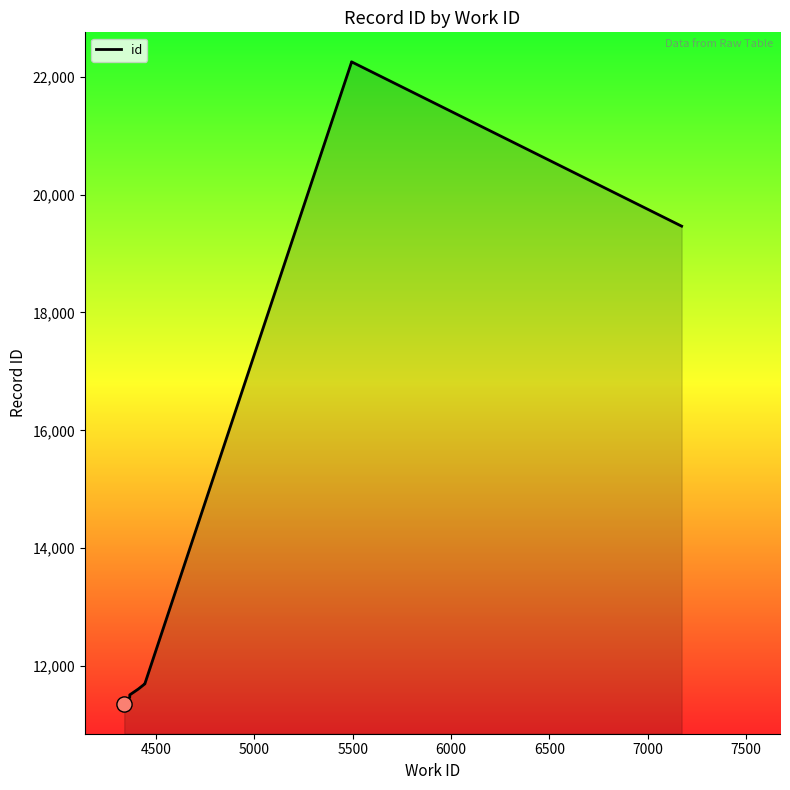

What is the ratio of the value at 4339 to the value at 5494?

0.5